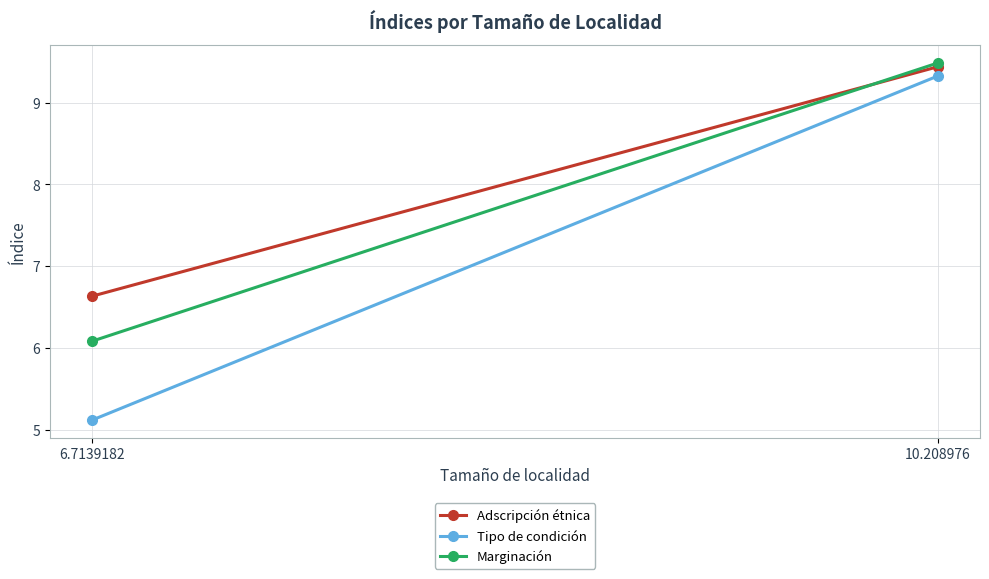

Is the value of Adscripción étnica at 10.208976 greater than the value of Marginación at 10.208976?

No